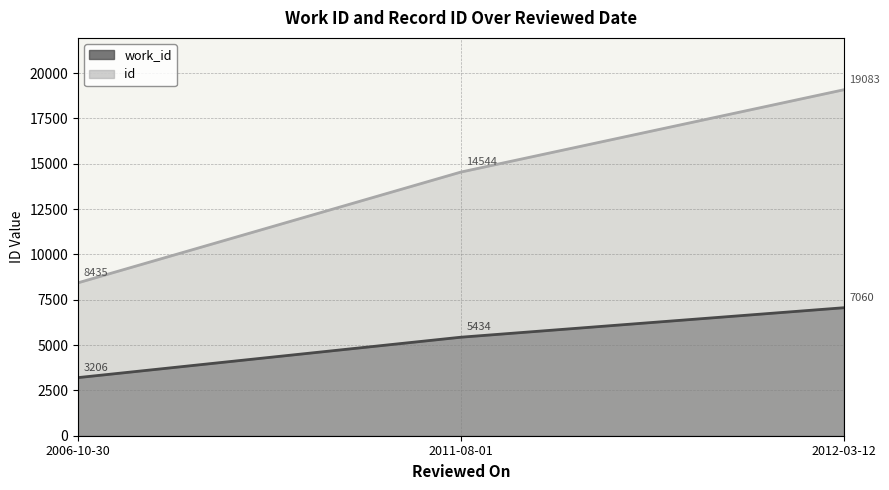

Reading left to right, what are all the values shown in this chart?

work_id: 2006-10-30=3206	2011-08-01=5434	2012-03-12=7060
id: 2006-10-30=8435	2011-08-01=14544	2012-03-12=19083